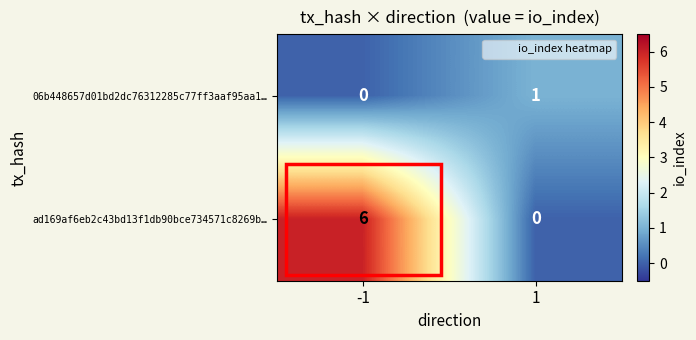

List the series in order of their peak value, lowest first.

06b448657d01bd2dc76312285c77ff3aaf95aa1…, ad169af6eb2c43bd13f1db90bce734571c8269b…